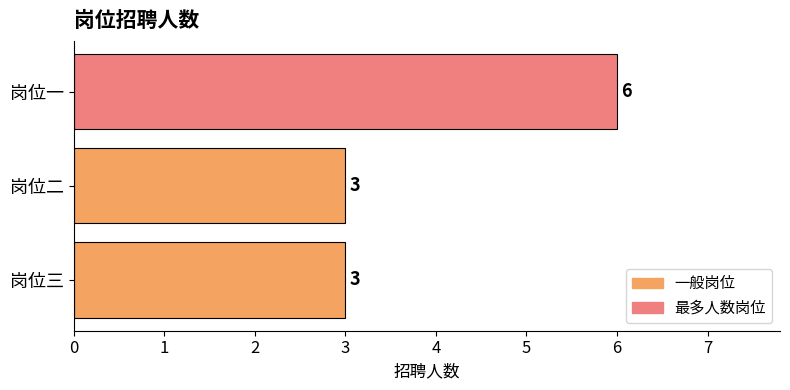

What value does the data have at 岗位二?

3